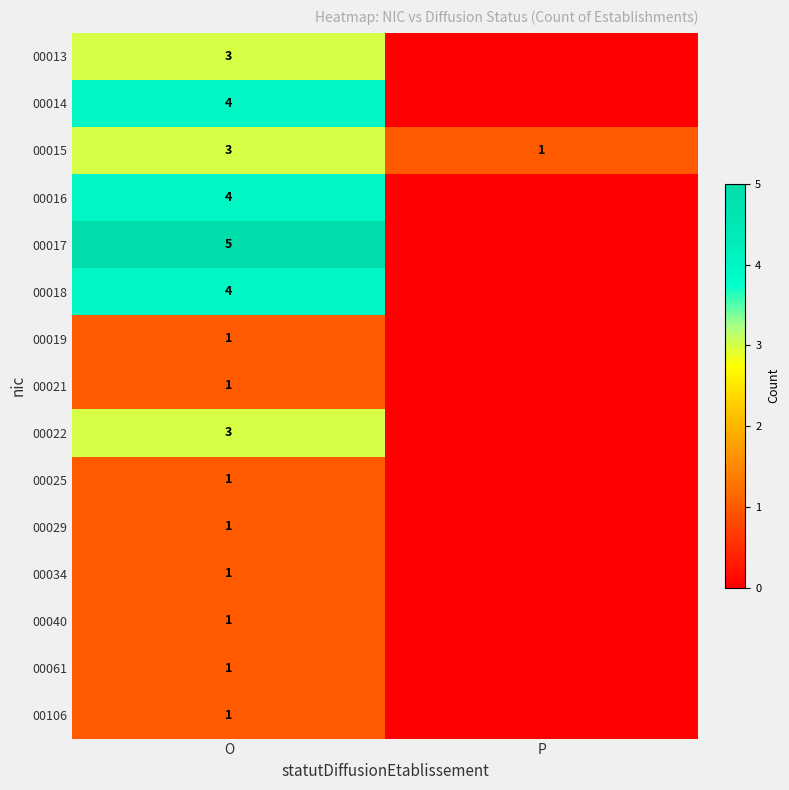

The 00029 series shows 1 at O. True or false?

True